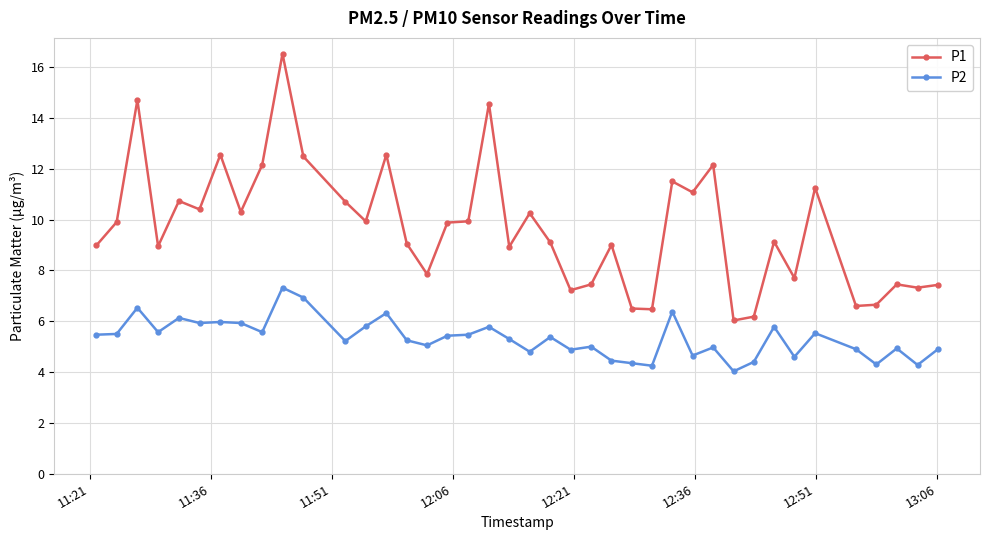

How many lines are shown in the chart?

2